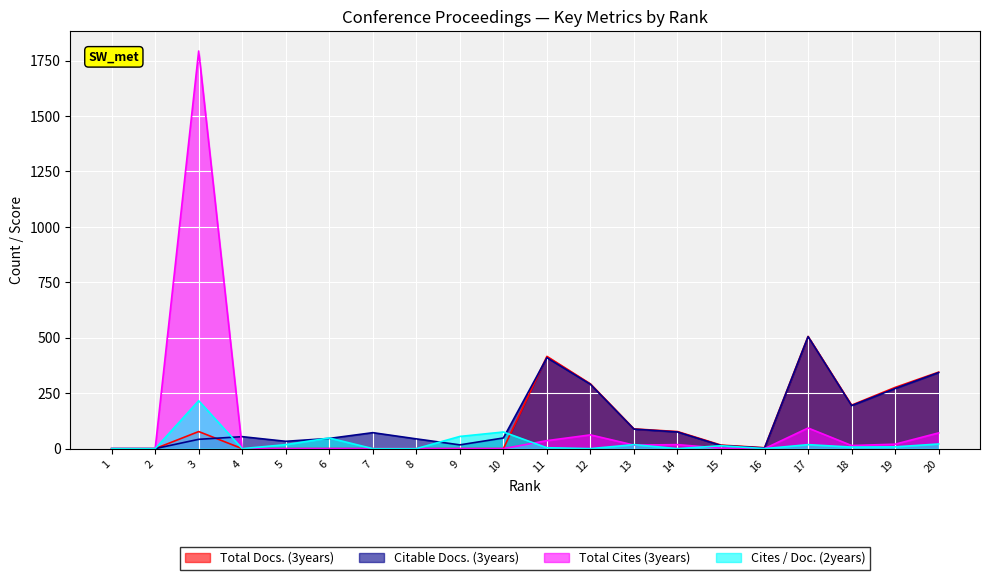

Is the value of Total Docs. (3years) at 8 greater than the value of Citable Docs. (3years) at 8?

No